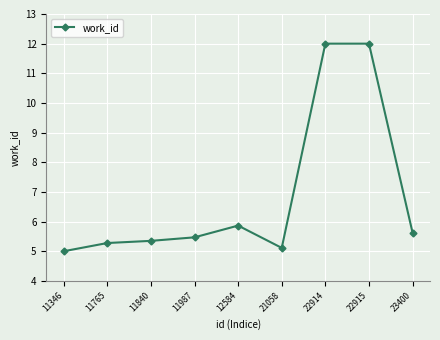

At which label is the value closest to 8?

12584